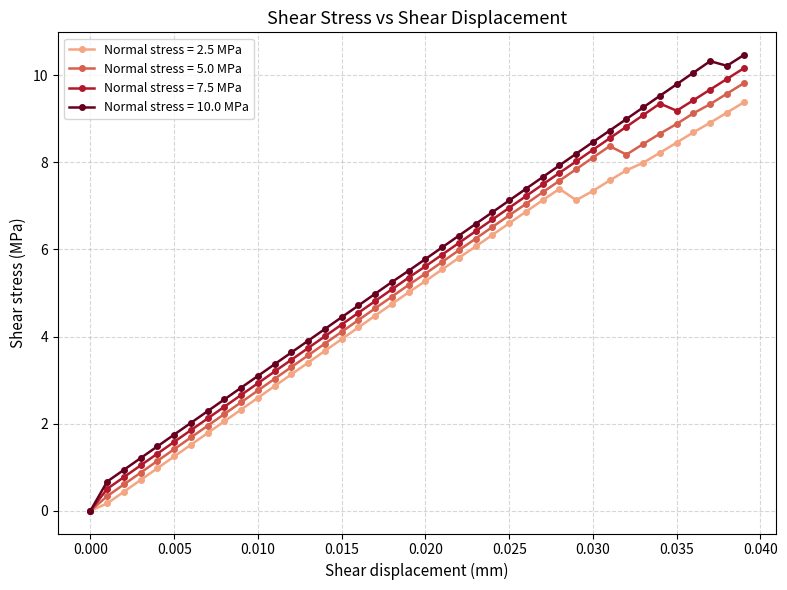

What is the highest value of the Normal stress = 5.0 MPa series?

9.8